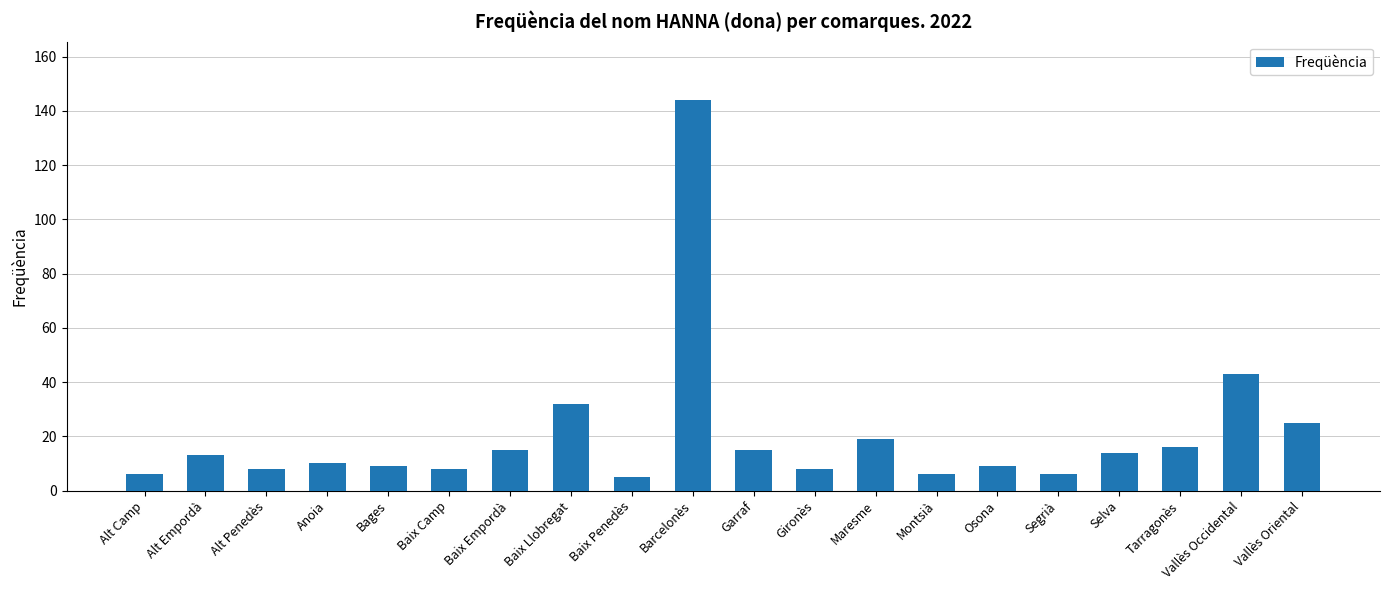

How many series are shown in this chart?

1